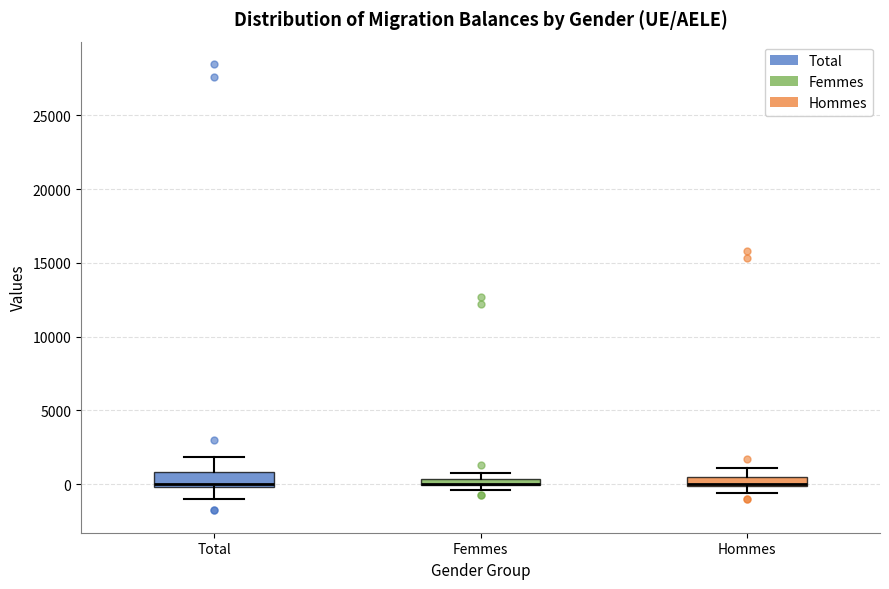

Where is the lower edge of the box for Total on the y-axis? The values are not printed on the chart, so give them approximately, as read against the axis.

0